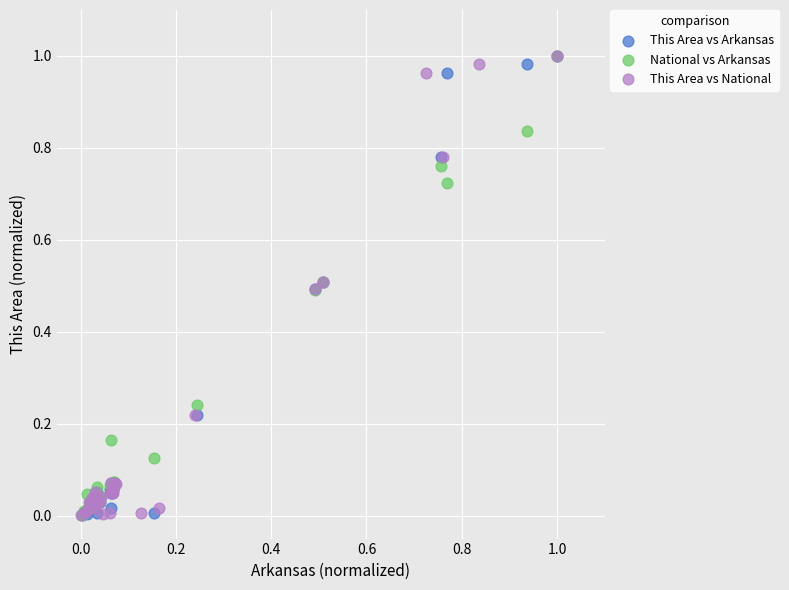

What are all the series names shown in the legend?

This Area vs Arkansas, National vs Arkansas, This Area vs National